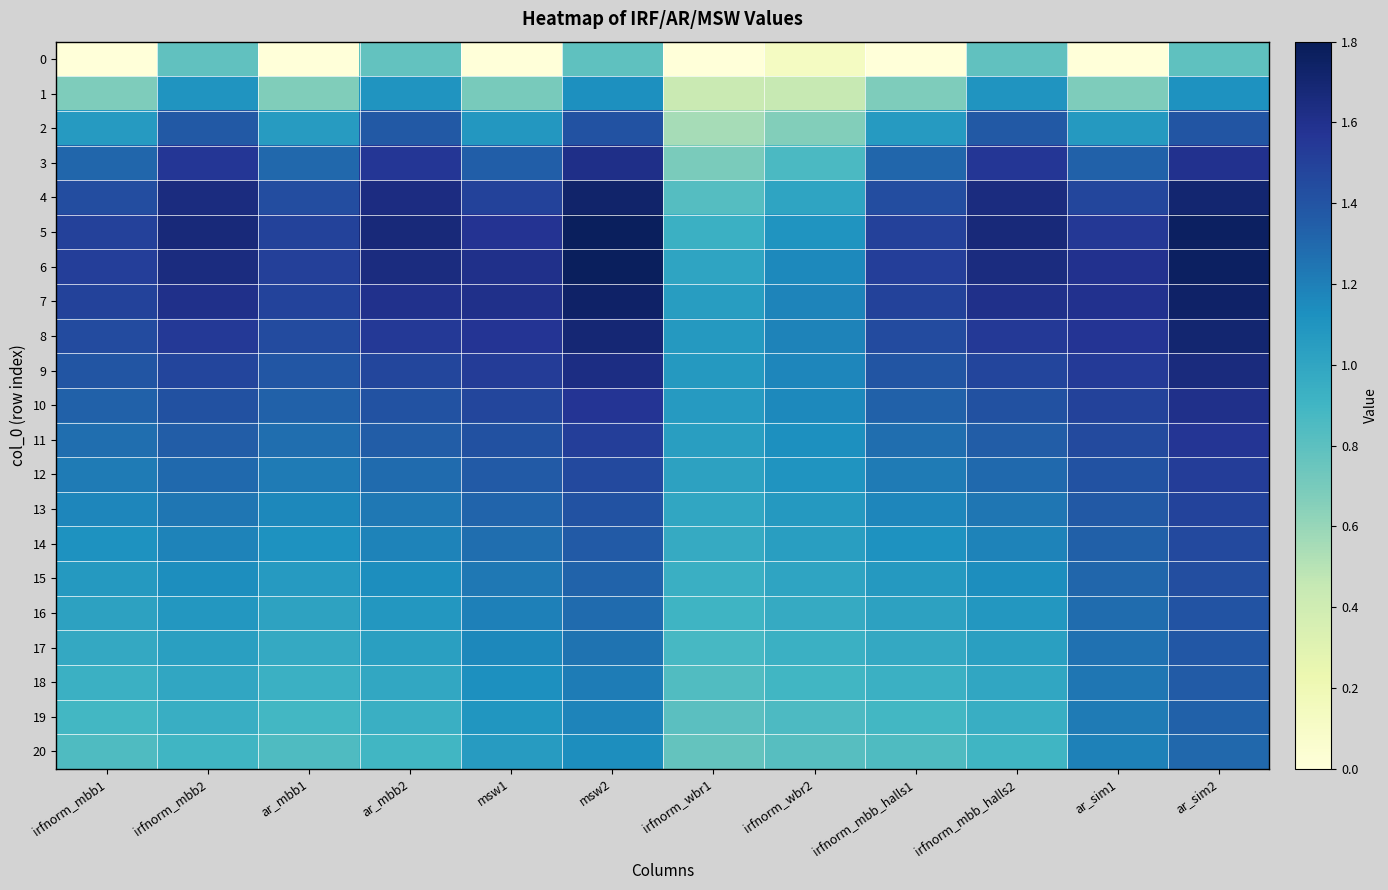

At which category is the sum across all series the highest?

ar_sim2